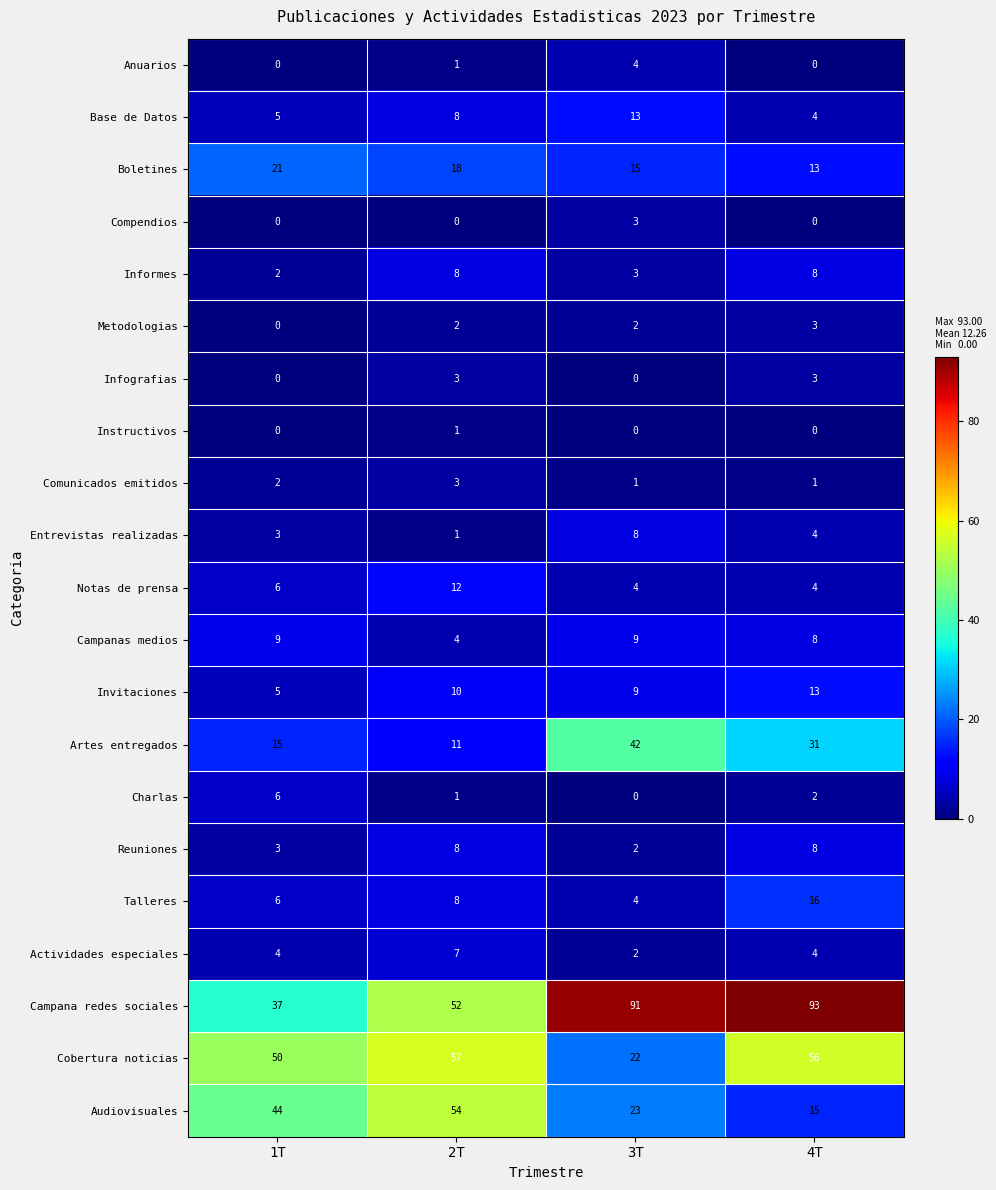

Which series has the largest range (max minus min)?

Campana redes sociales